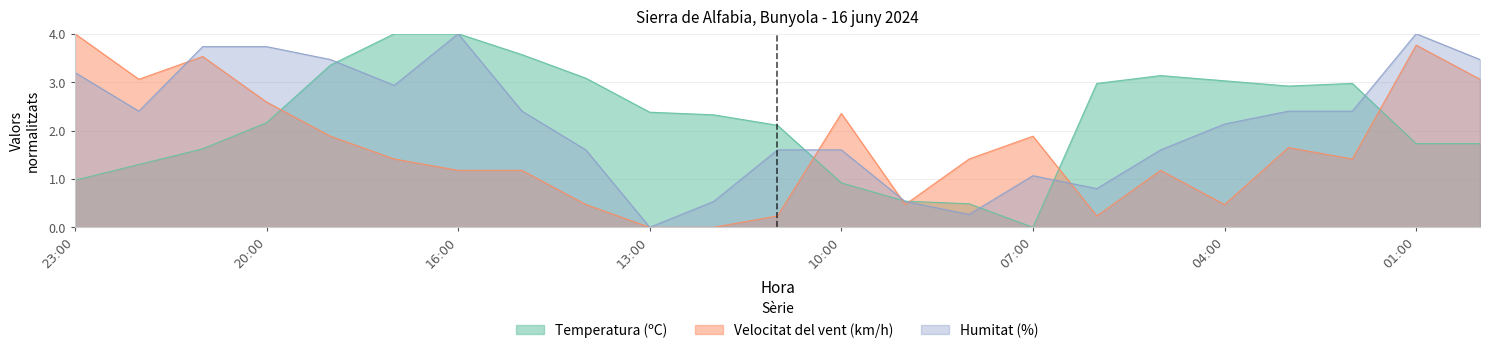

Reading right to left, list all the values displayed in this chart.

Temperatura (ºC): 00:00=1.7	01:00=1.7	02:00=3.0	03:00=2.9	04:00=3.0	05:00=3.1	06:00=3.0	07:00=0.0	08:00=0.5	09:00=0.5	10:00=0.9	11:00=2.1	12:00=2.3	13:00=2.4	14:00=3.1	15:00=3.6	16:00=4.0	17:00=4.0	19:00=3.4	20:00=2.2	21:00=1.6	22:00=1.3	23:00=1.0
Velocitat del vent (km/h): 00:00=3.1	01:00=3.8	02:00=1.4	03:00=1.6	04:00=0.5	05:00=1.2	06:00=0.2	07:00=1.9	08:00=1.4	09:00=0.5	10:00=2.4	11:00=0.2	12:00=0.0	13:00=0.0	14:00=0.5	15:00=1.2	16:00=1.2	17:00=1.4	19:00=1.9	20:00=2.6	21:00=3.5	22:00=3.1	23:00=4.0
Ratxa (km/h): 00:00=3.5	01:00=4.0	02:00=2.4	03:00=2.4	04:00=2.1	05:00=1.6	06:00=0.8	07:00=1.1	08:00=0.3	09:00=0.5	10:00=1.6	11:00=1.6	12:00=0.5	13:00=0.0	14:00=1.6	15:00=2.4	16:00=4.0	17:00=2.9	19:00=3.5	20:00=3.7	21:00=3.7	22:00=2.4	23:00=3.2